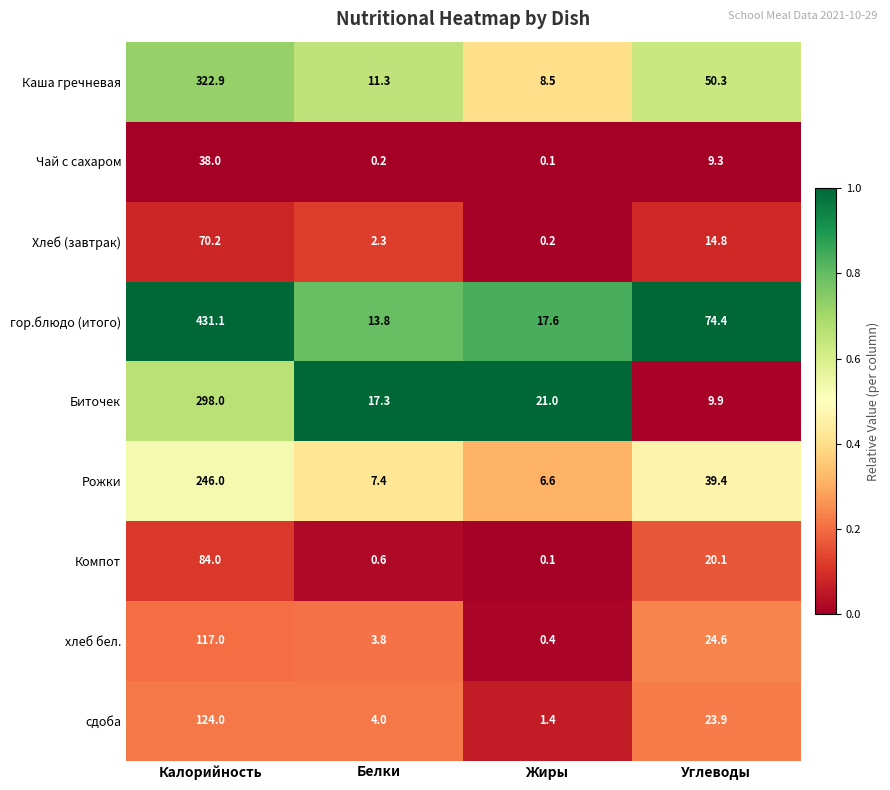

Which category has the highest value across all series?

Калорийность